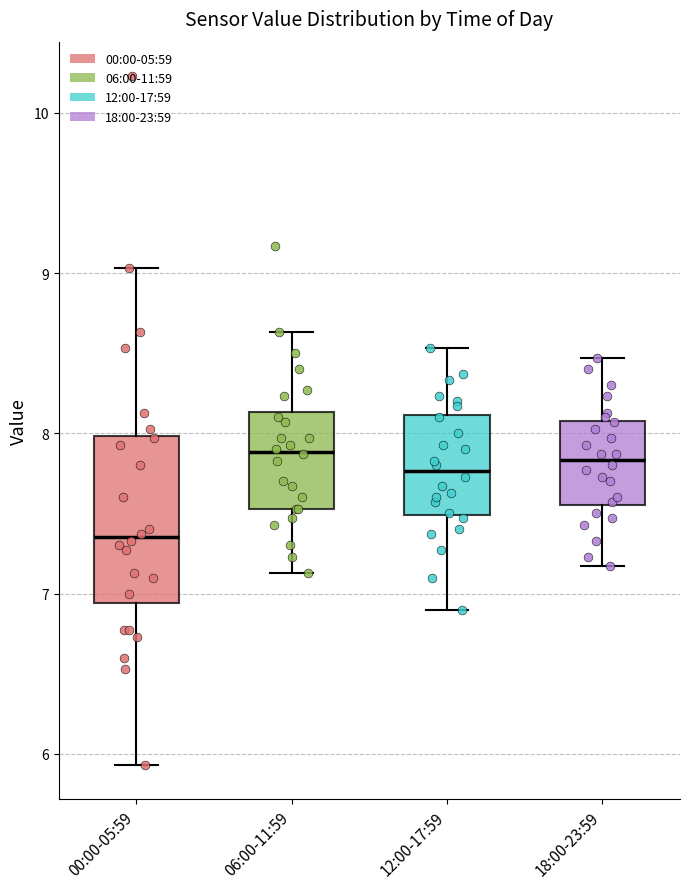

Reading left to right, read every box against the y-axis: the position of its median line, the range the box covers, and the ends of its whiskers. The values are not printed on the chart, so give them approximately, as read against the axis.

00:00-05:59: median 7.4, box 6.9 to 8.0, whiskers 5.9 to 9.0
06:00-11:59: median 7.9, box 7.5 to 8.1, whiskers 7.1 to 8.6
12:00-17:59: median 7.8, box 7.5 to 8.1, whiskers 6.9 to 8.5
18:00-23:59: median 7.8, box 7.6 to 8.1, whiskers 7.2 to 8.5